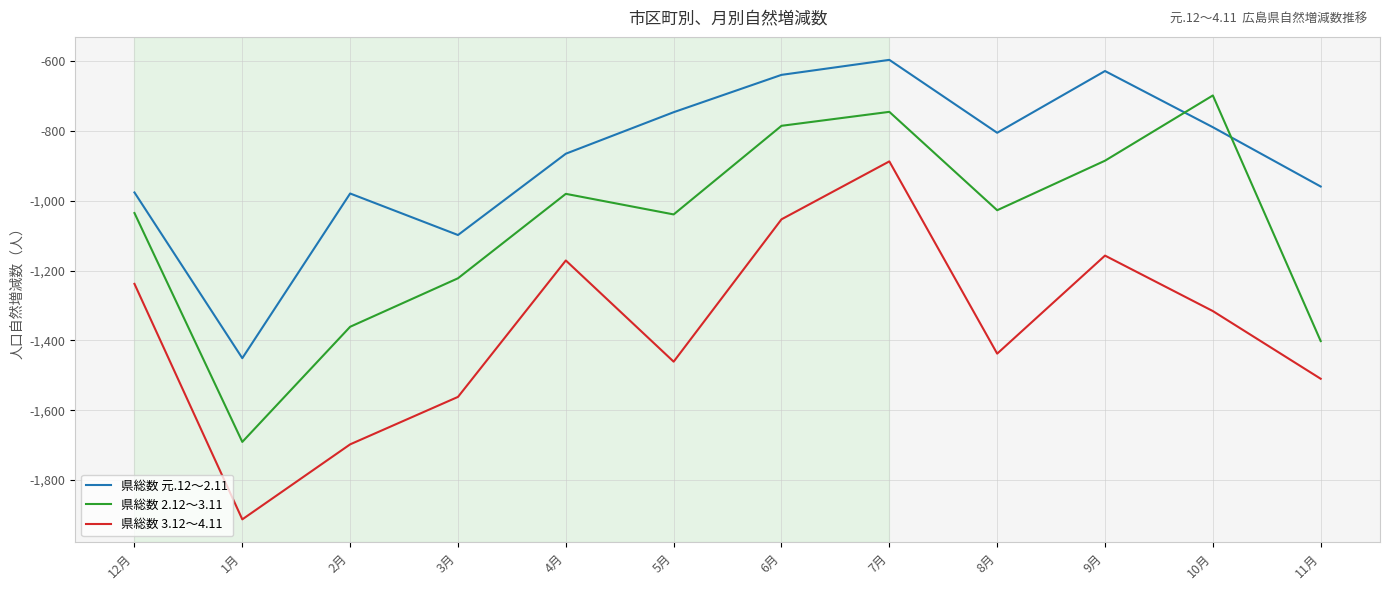

List the labels in order of 県総数 3.12～4.11 value, smallest first.

1月, 2月, 3月, 11月, 5月, 8月, 10月, 12月, 4月, 9月, 6月, 7月